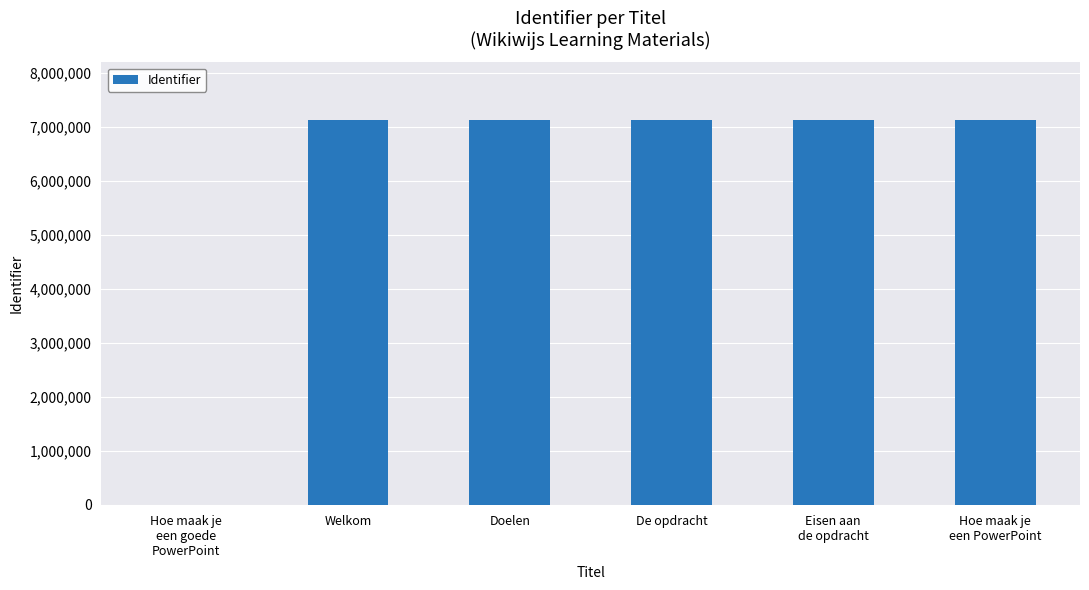

Count the number of categories in the chart.

6